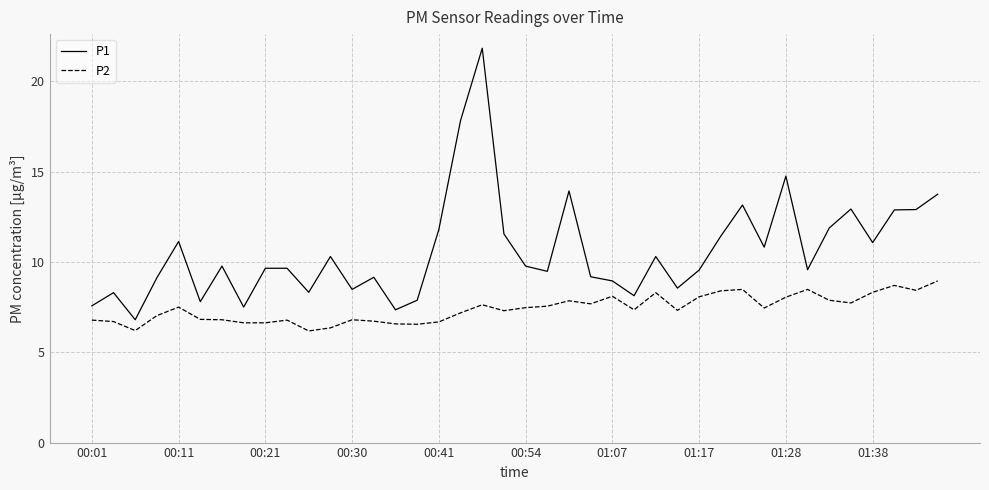

Does the chart display data point markers on the line(s)?

No